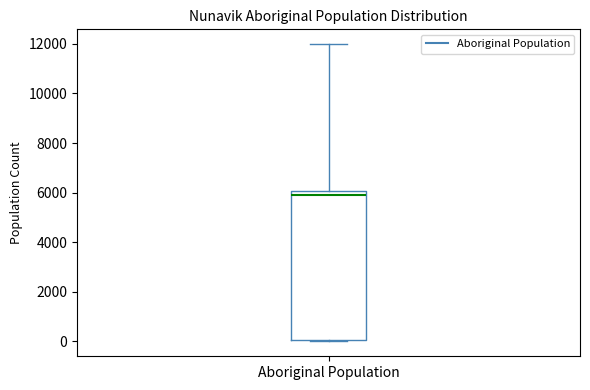

Where is the lower edge of the box for Aboriginal Population on the y-axis? The values are not printed on the chart, so give them approximately, as read against the axis.

0